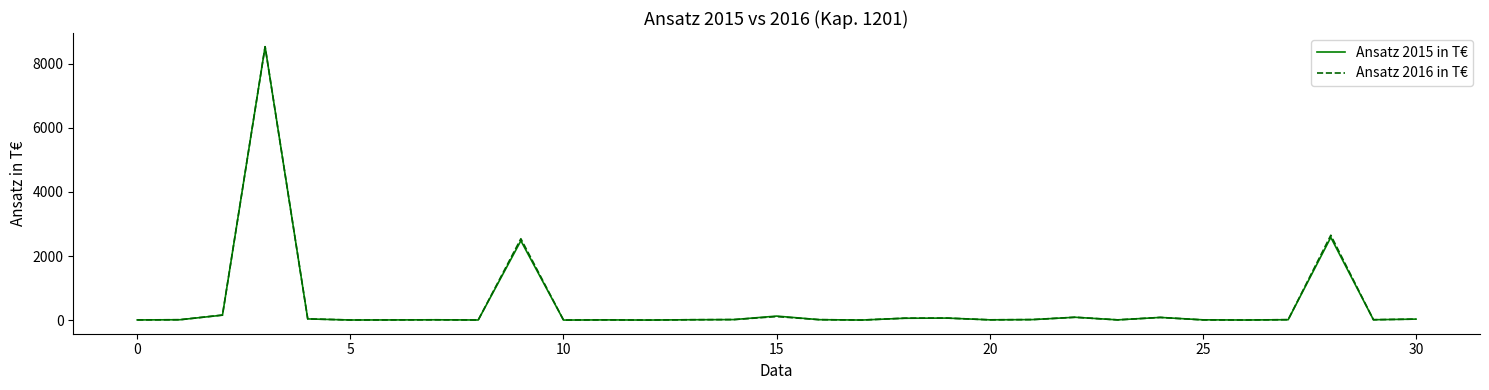

What is the maximum value shown in the chart?

8535.6